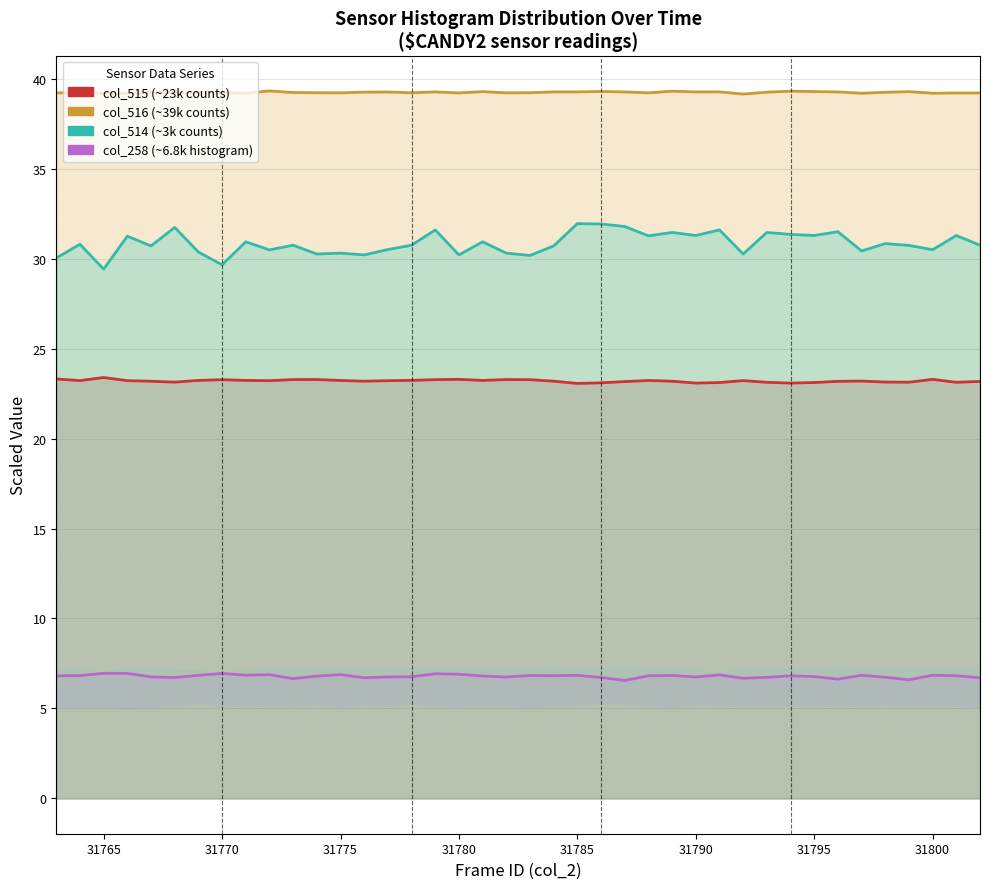

How many series are shown in this chart?

4